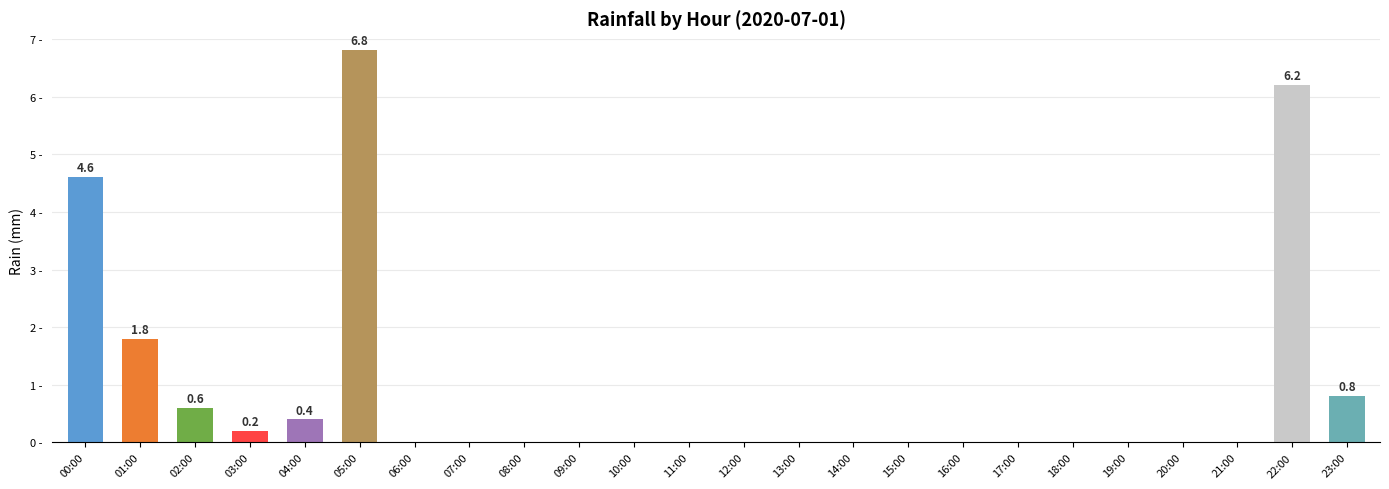

Are the bars grouped side by side (vs. stacked)?

No